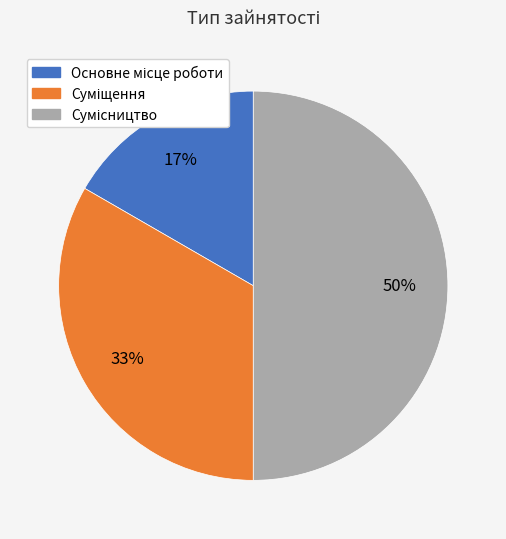

To the nearest percent, what is the difference between the largest and smallest slice percentages?

33%